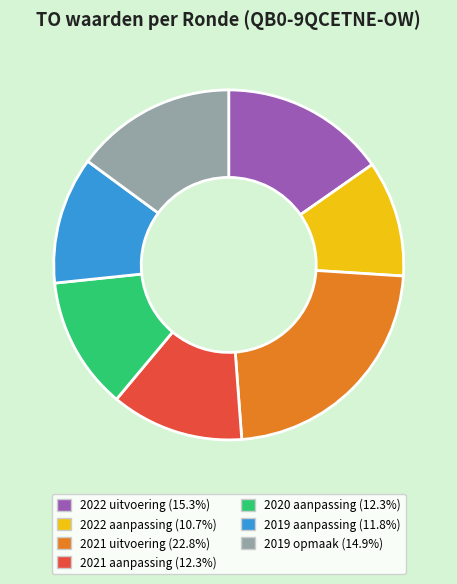

What is the largest slice in the pie chart?

2021 uitvoering